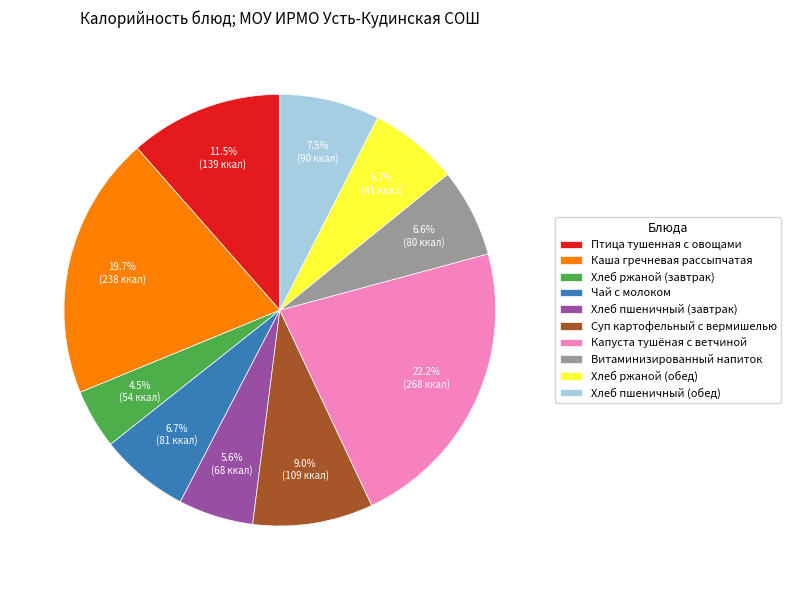

True or false: Чай с молоком accounts for 7% of the total.

True